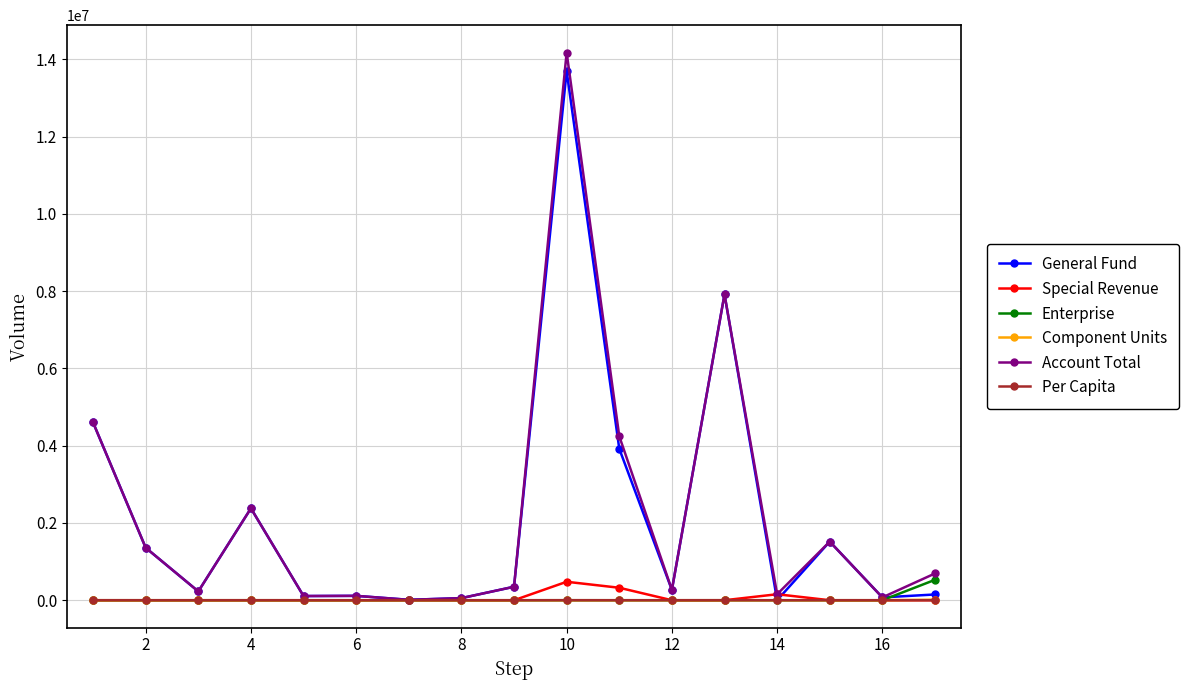

What is the maximum value shown in the chart?

14176159.0